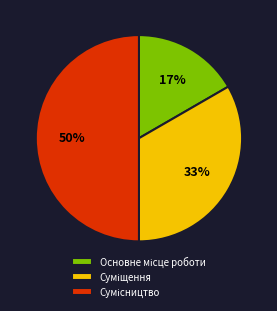

How many segments does this pie chart have?

3